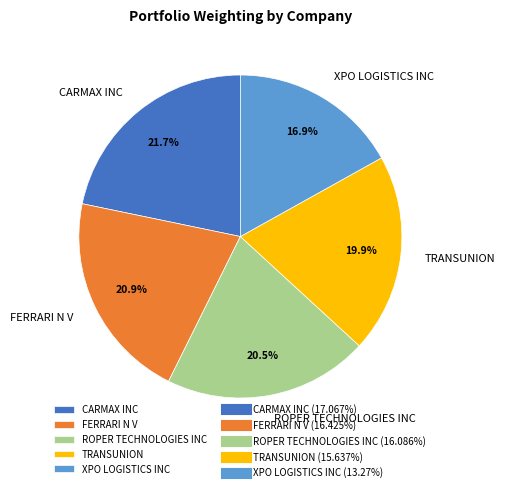

What is the smallest slice in the pie chart?

XPO LOGISTICS INC